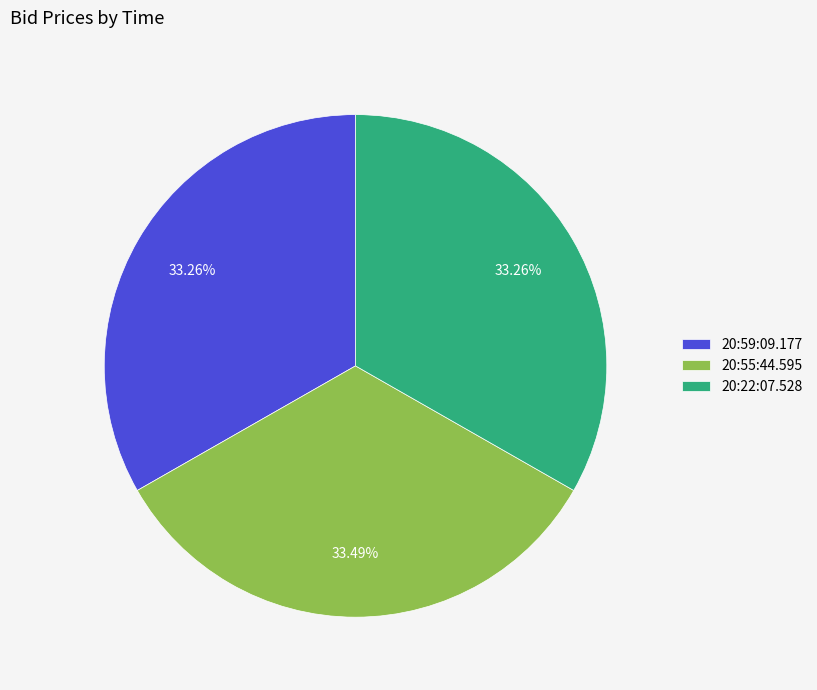

Does any single category account for the majority?

No